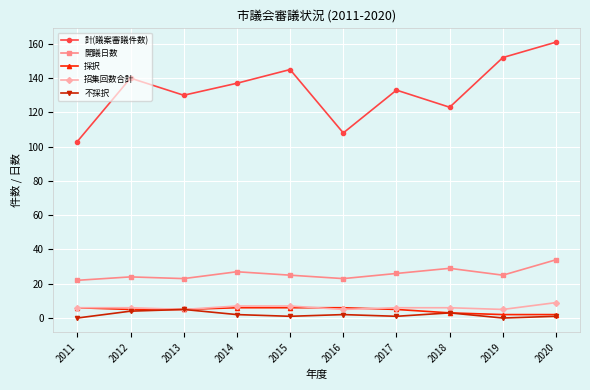

True or false: 開議日数 has a value of 22 at 2020.

False